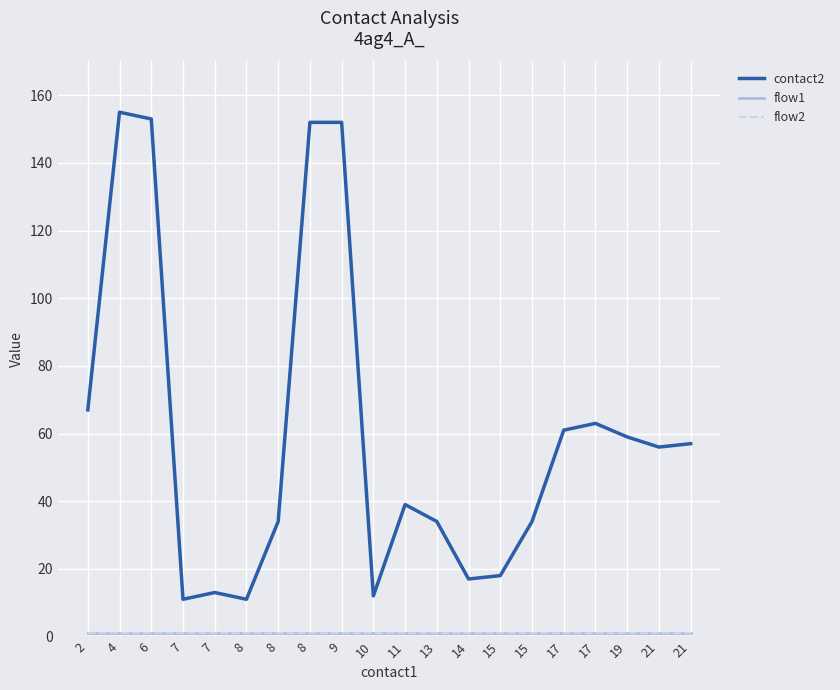

At how many categories does at least one series exceed 120?

4